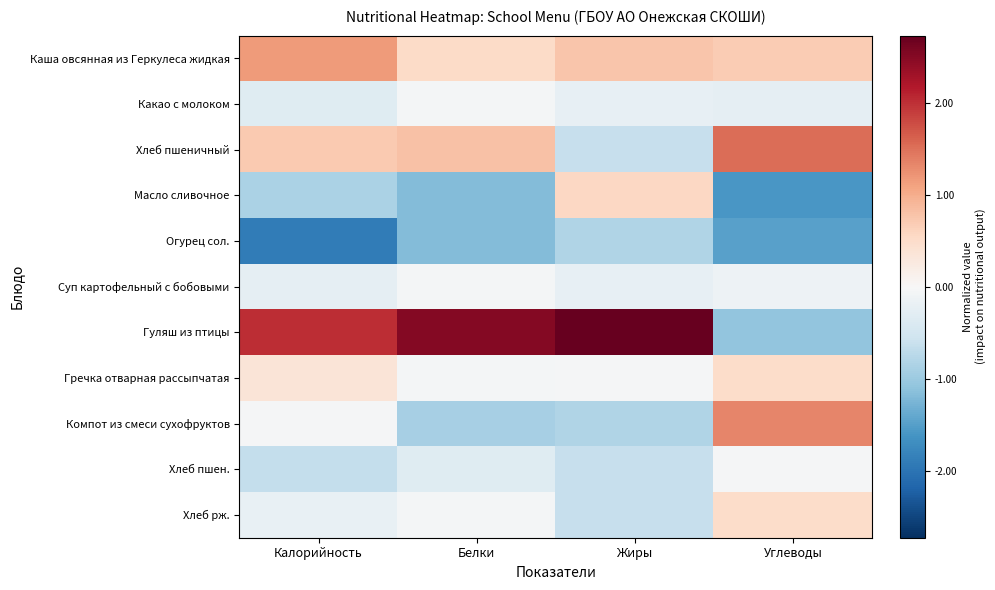

Count the number of categories in the chart.

4